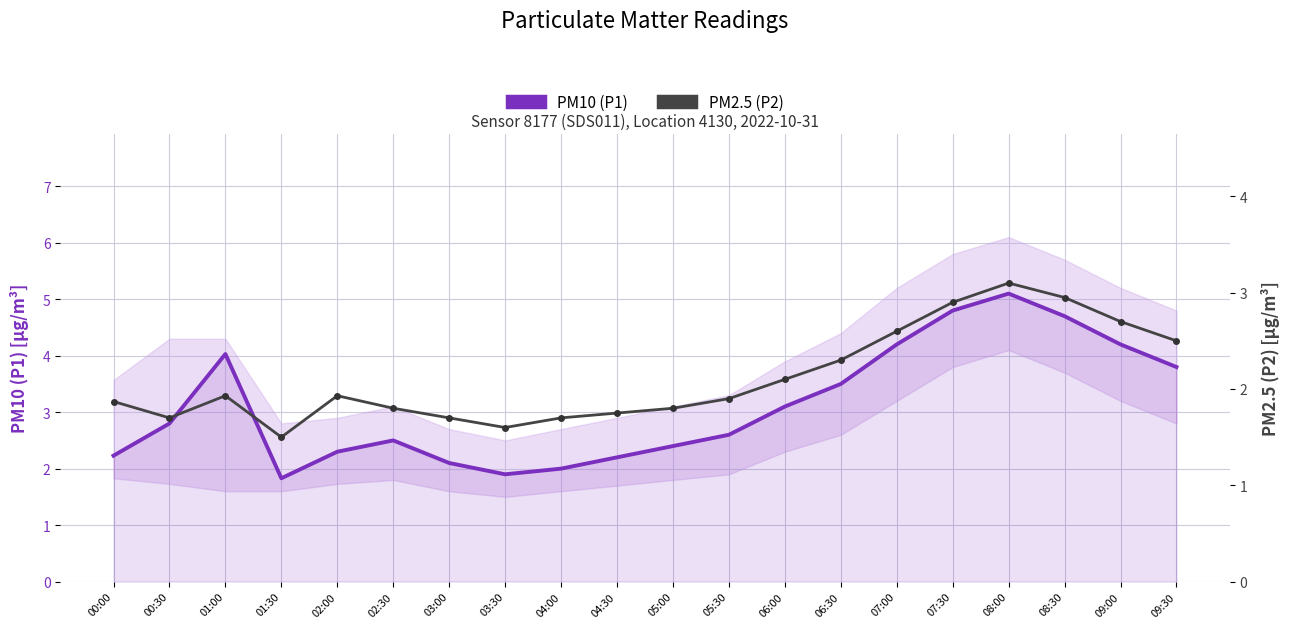

What is the label of the 19th point from the right?

00:30